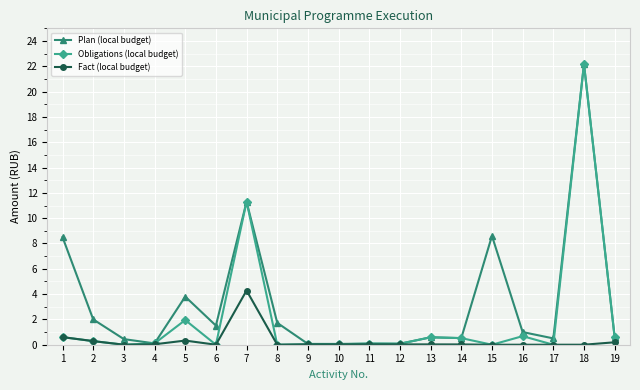

Rank the series by their average value, from highest to lowest.

Plan (local budget), Obligations (local budget), Fact (local budget)